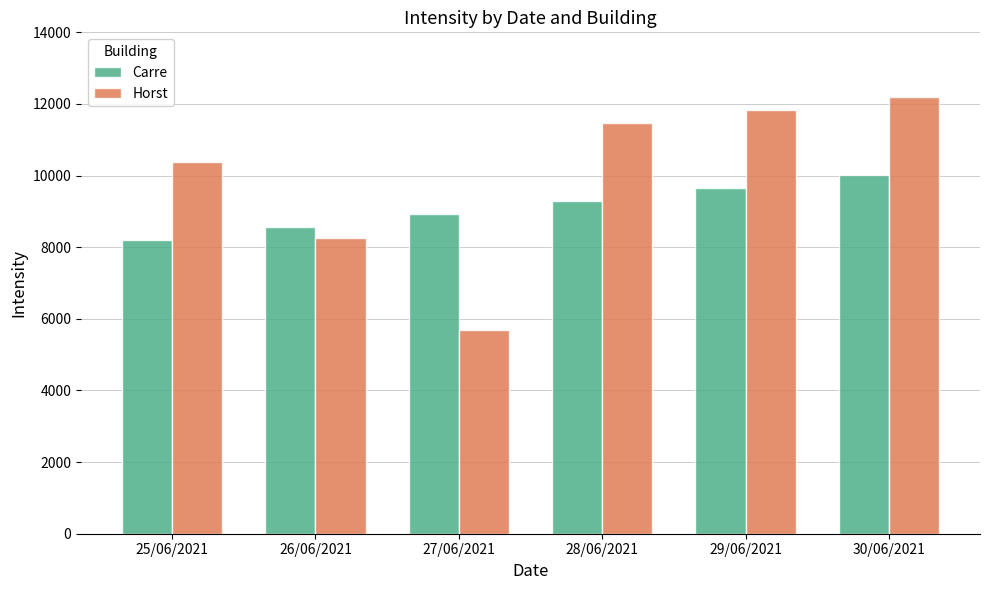

What is the difference between the second highest and minimum values in the Carre series?

1448